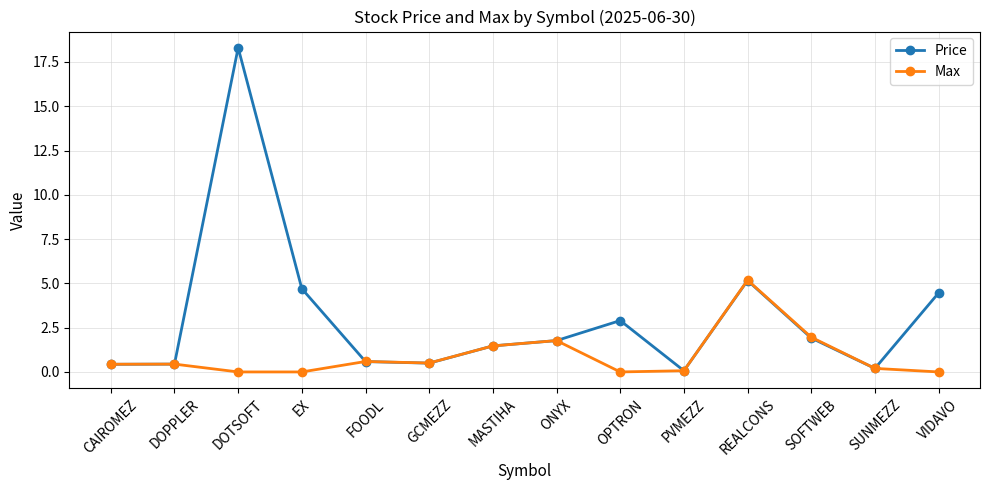

At which category is the sum across all series the highest?

DOTSOFT